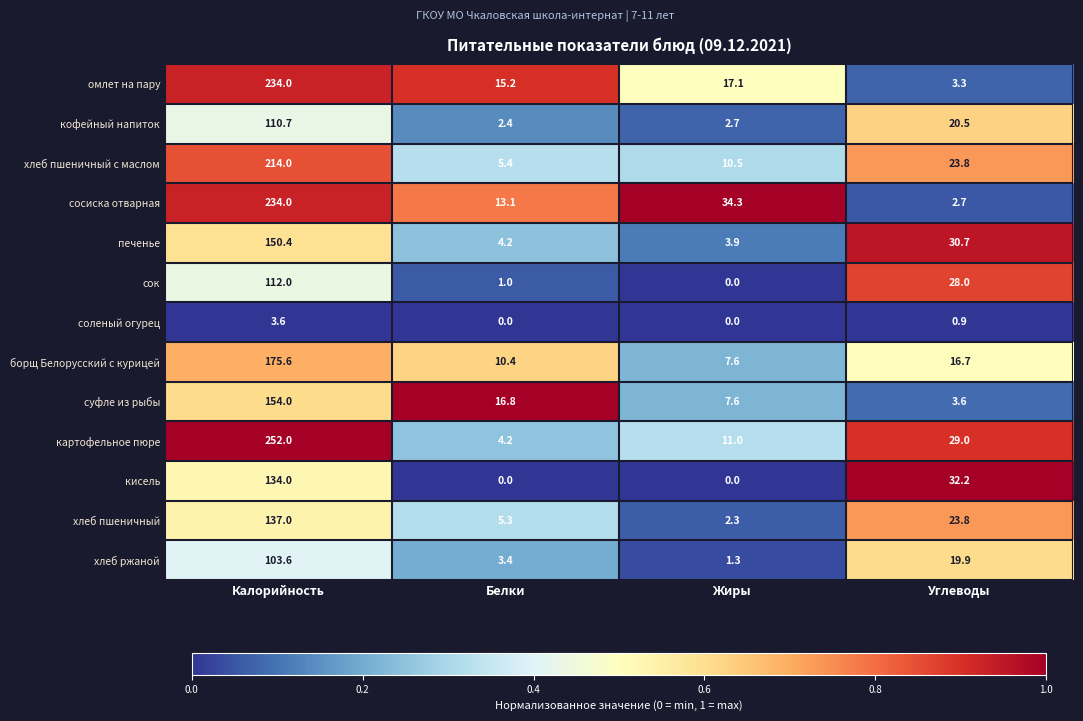

At which category is the sum across all series the highest?

Калорийность